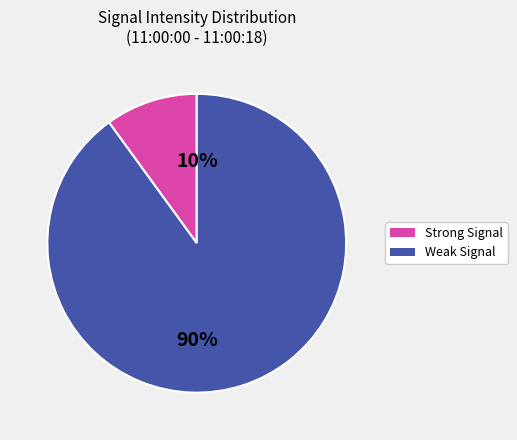

Is there any slice that represents more than half of the pie?

Yes